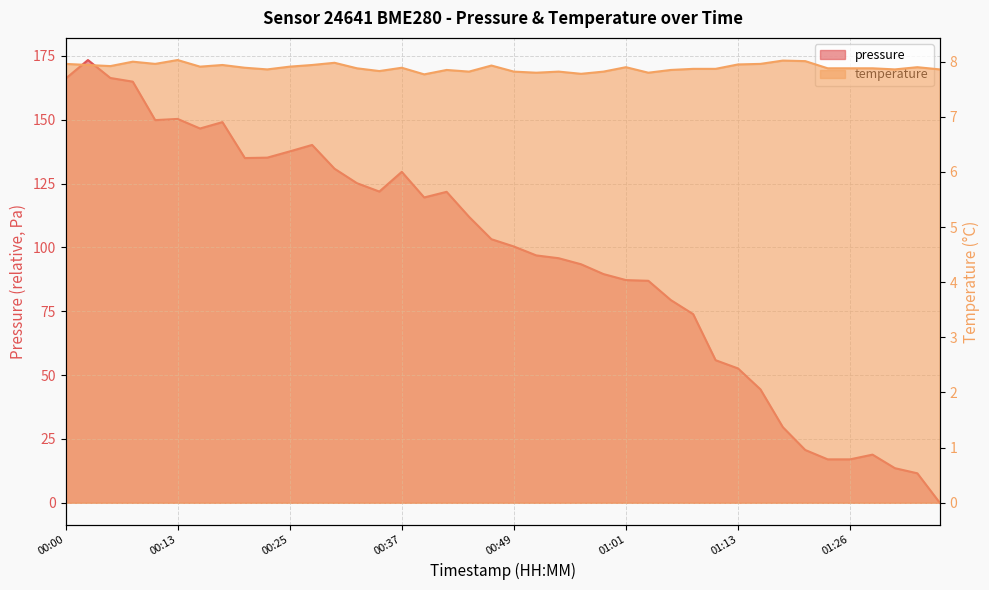

At which category does pressure reach its first local peak?

00:03